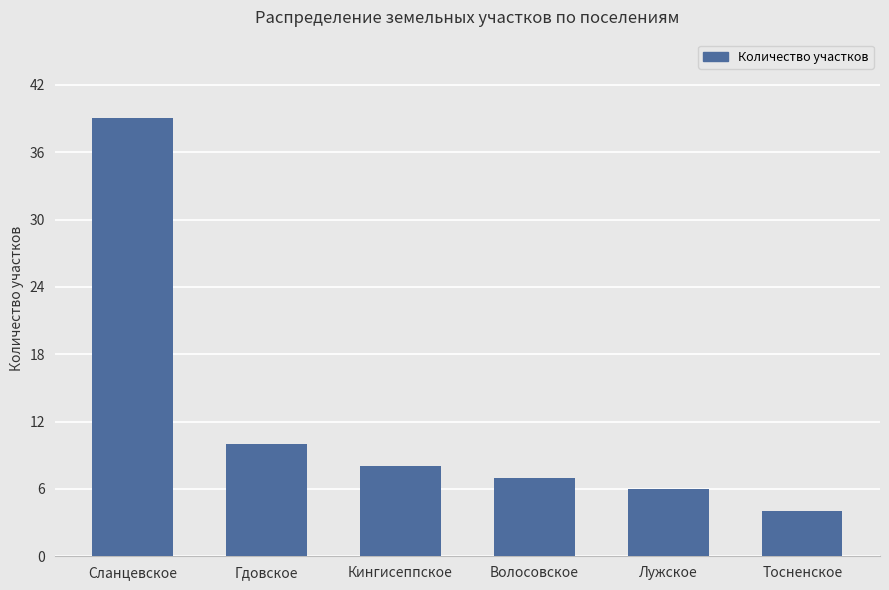

Reading right to left, extract all data points from this chart.

4	6	7	8	10	39